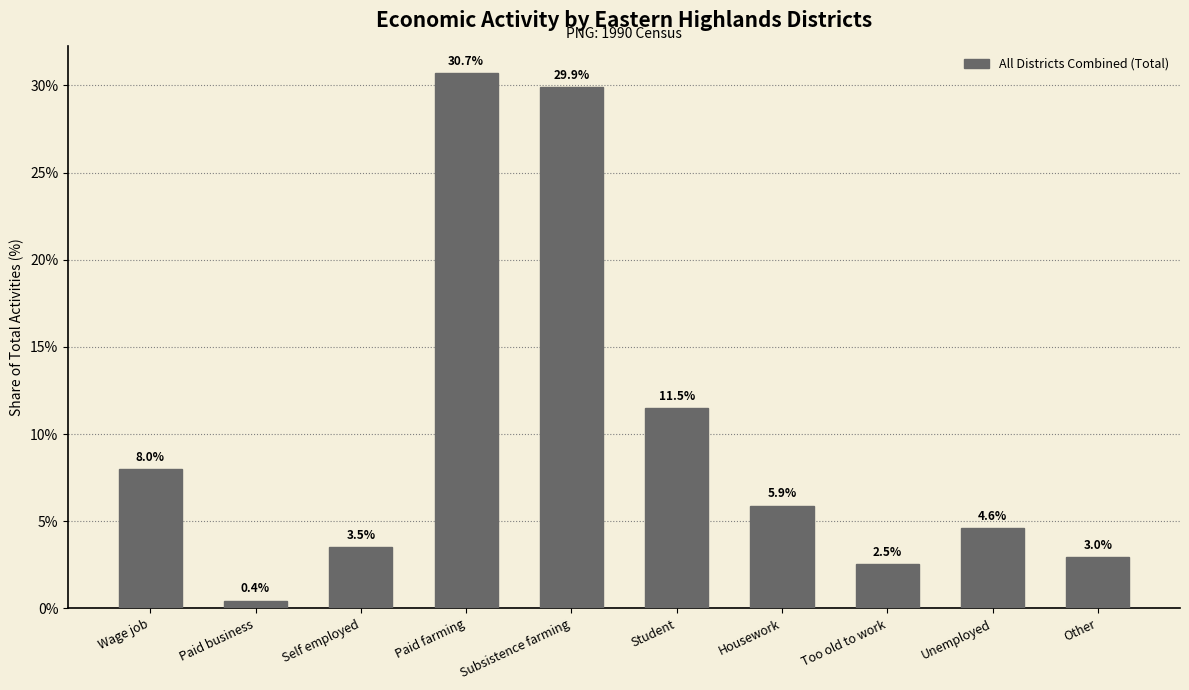

Is it true that the value at Other is 4.2?

False